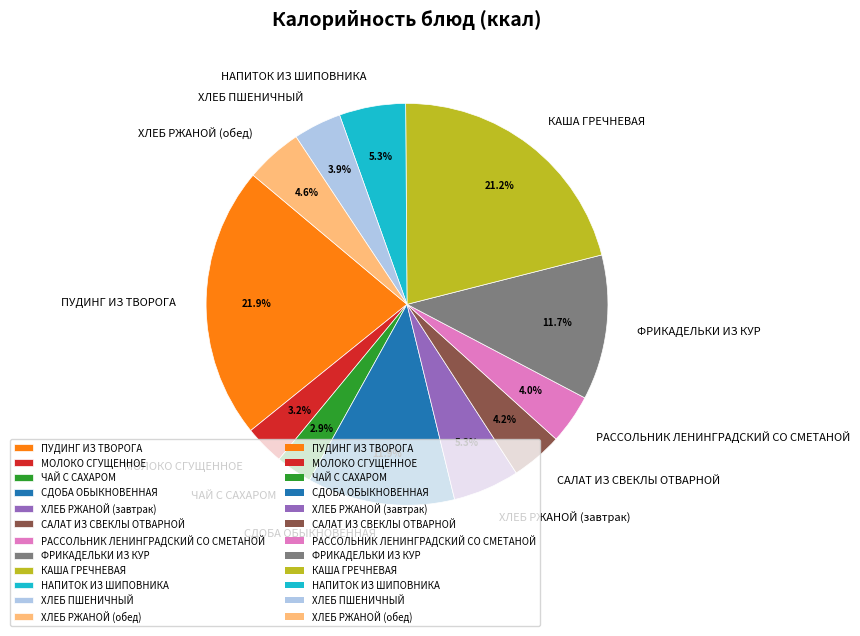

Count the number of slices in the pie.

12